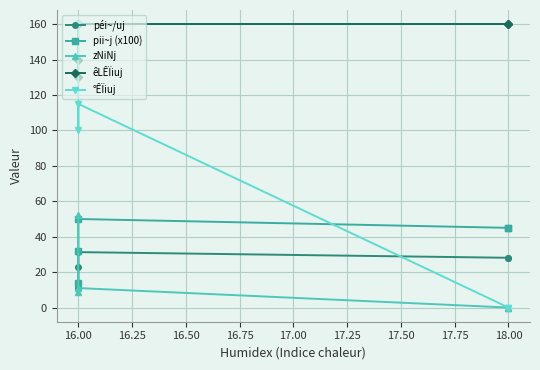

True or false: péi~/uj and pii~j (x100) intersect in this chart.

False